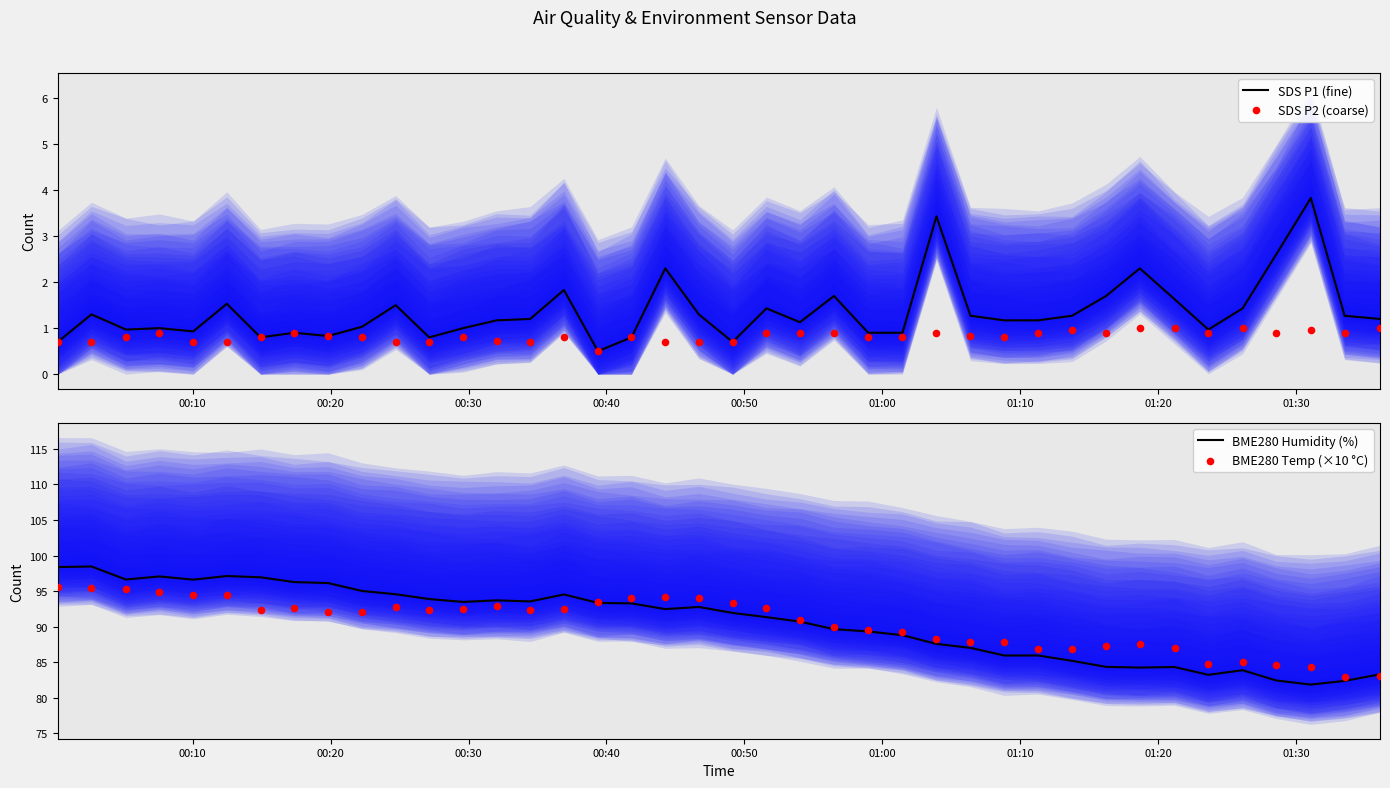

What is the maximum value for SDS P1 (fine)?

3.8